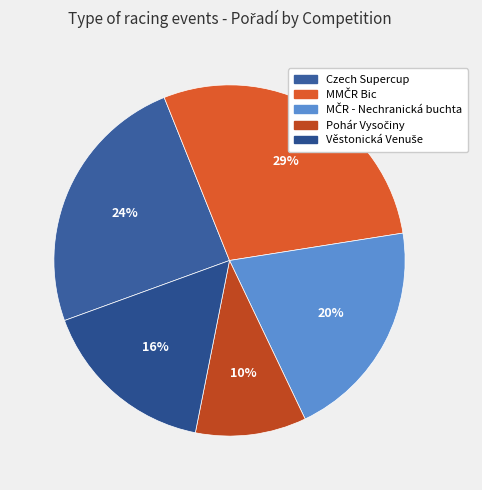

Between MMČR Bic and Věstonická Venuše, which is larger?

MMČR Bic